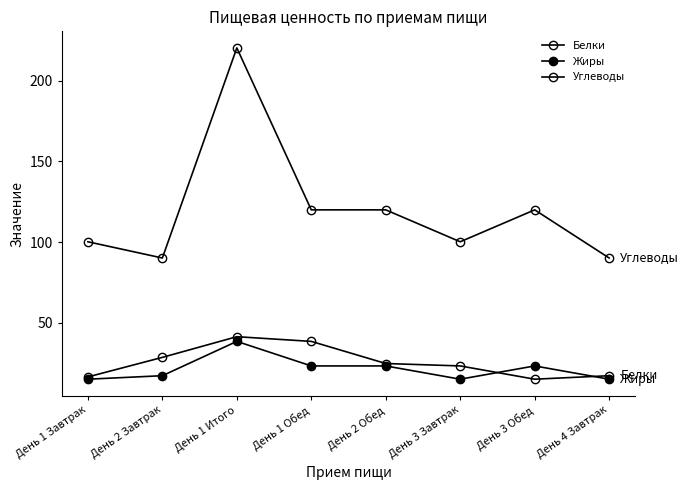

How many interior local peaks does the Белки series have?

1